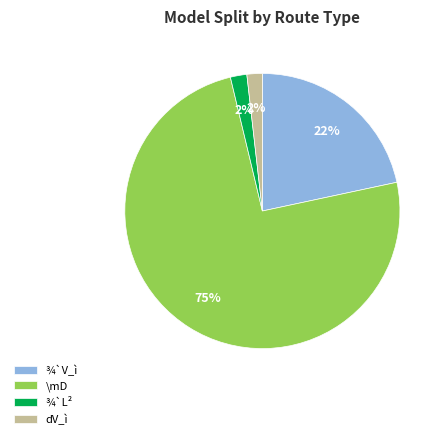

To the nearest percent, what is the average slice percentage?

25%